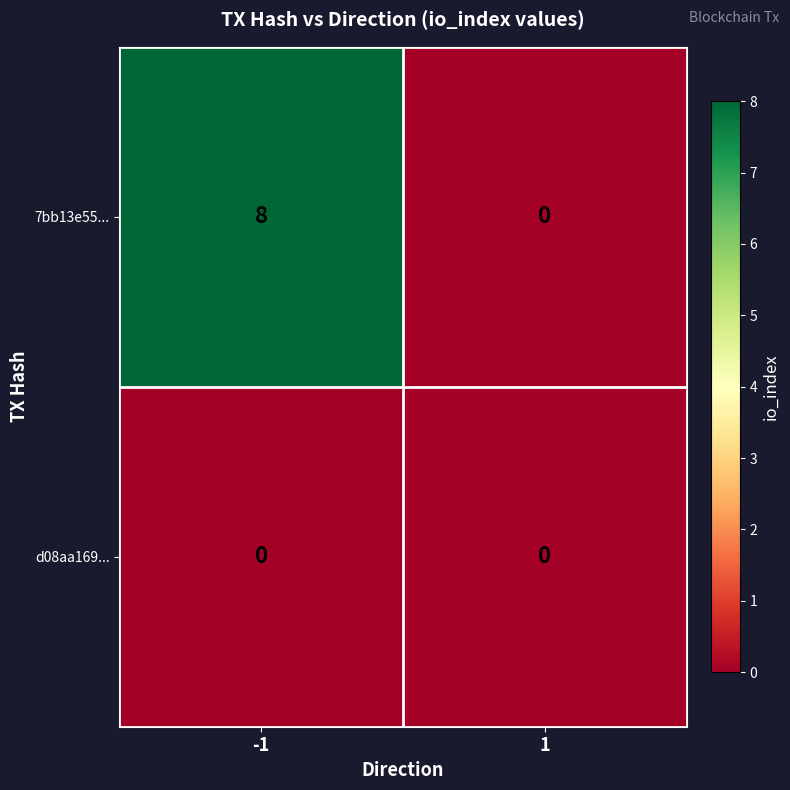

The 7bb13e55... series shows 0 at 1. True or false?

True